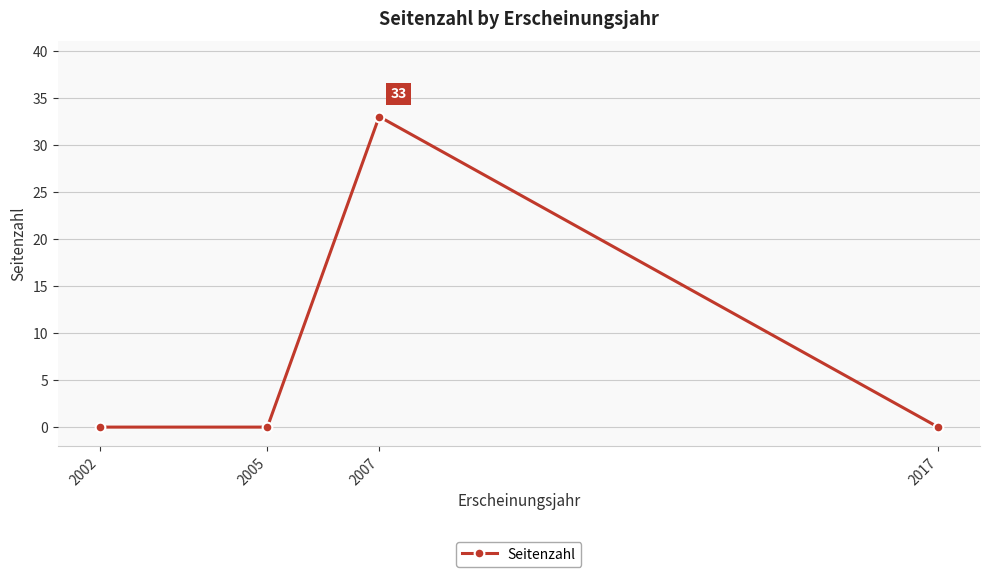

Which has a higher value, 2007 or 2017?

2007